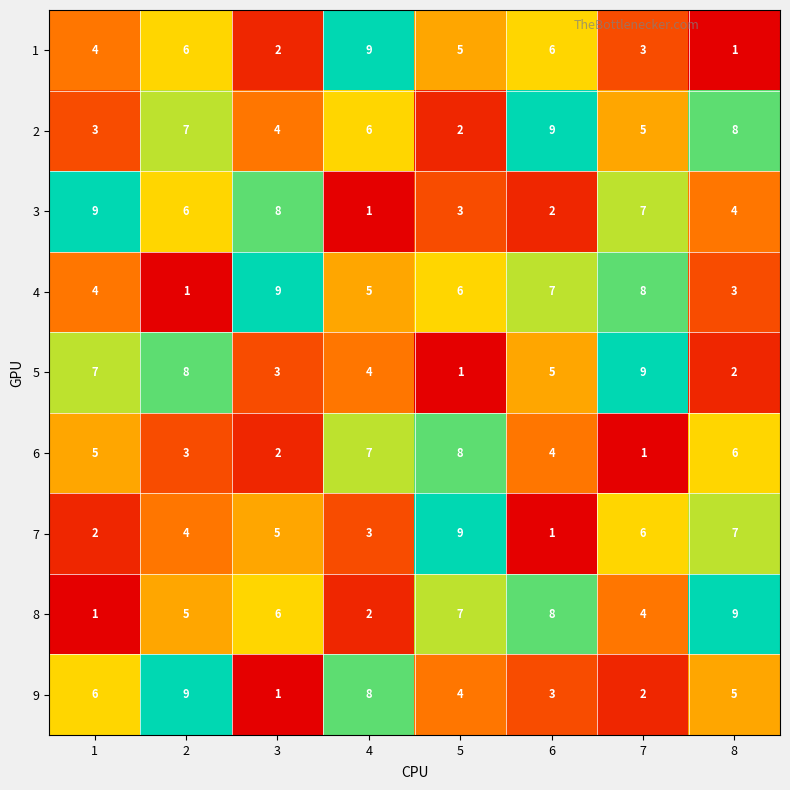

What is the difference between the second highest and minimum values in the 7 series?

6